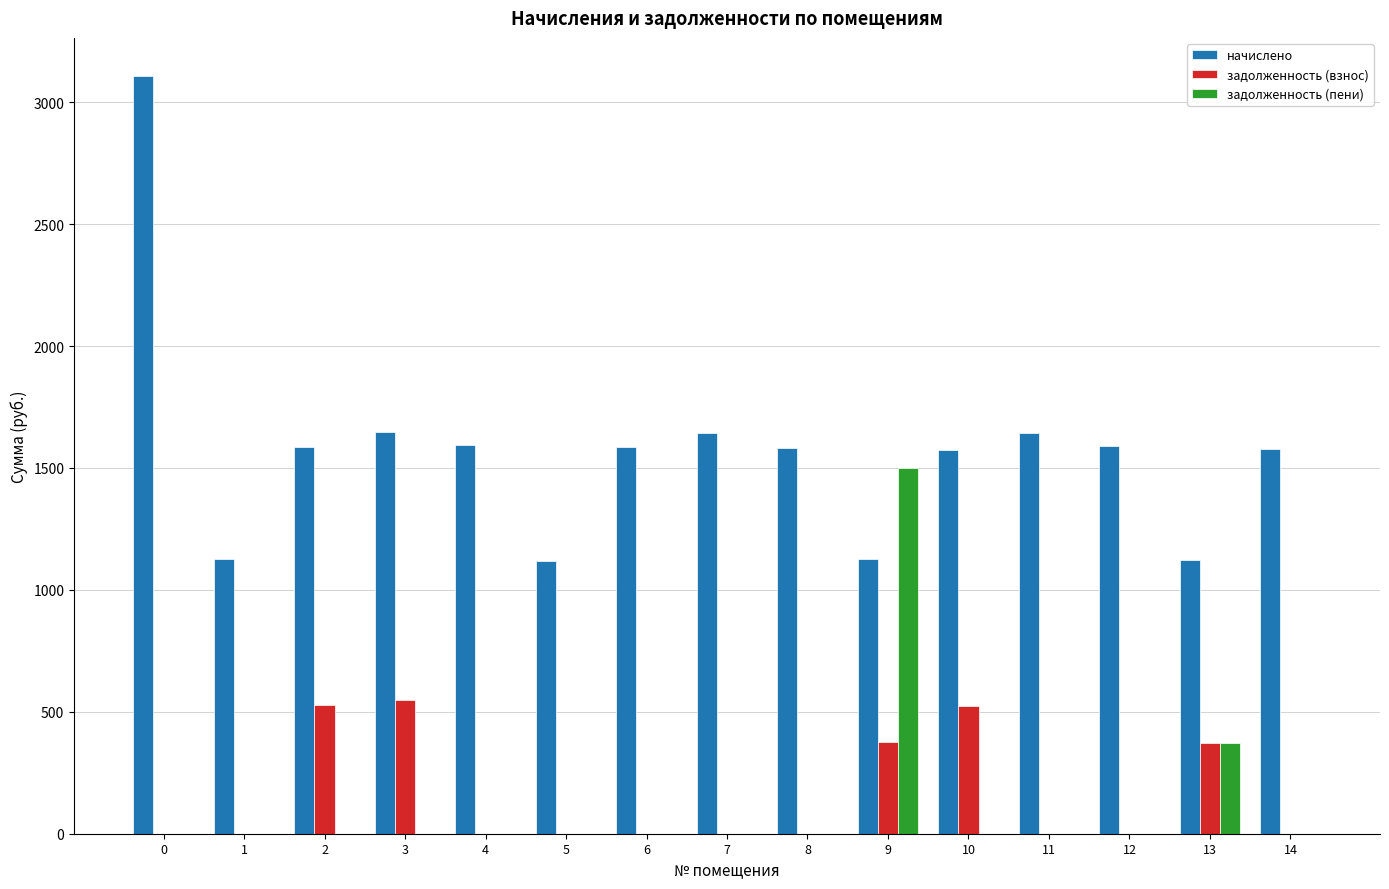

What is the total value across all series at 0?

3108.2